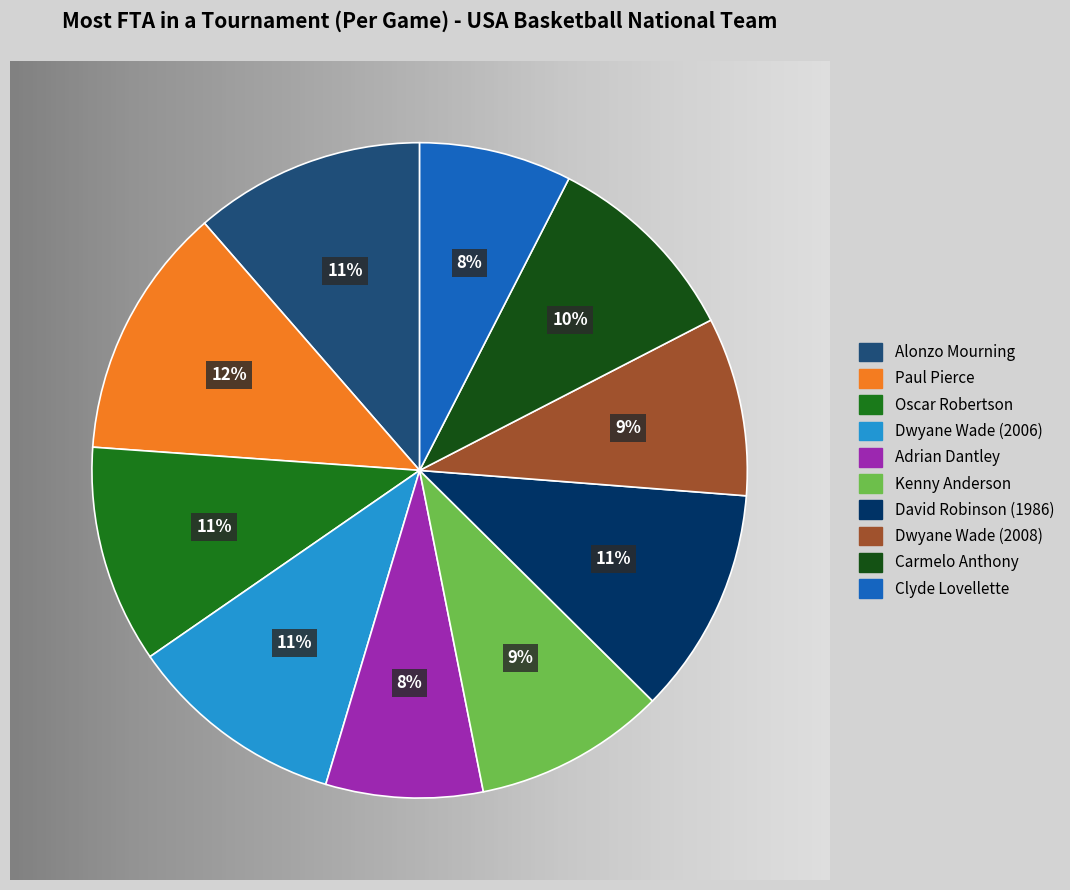

Is there a majority slice in this chart?

No